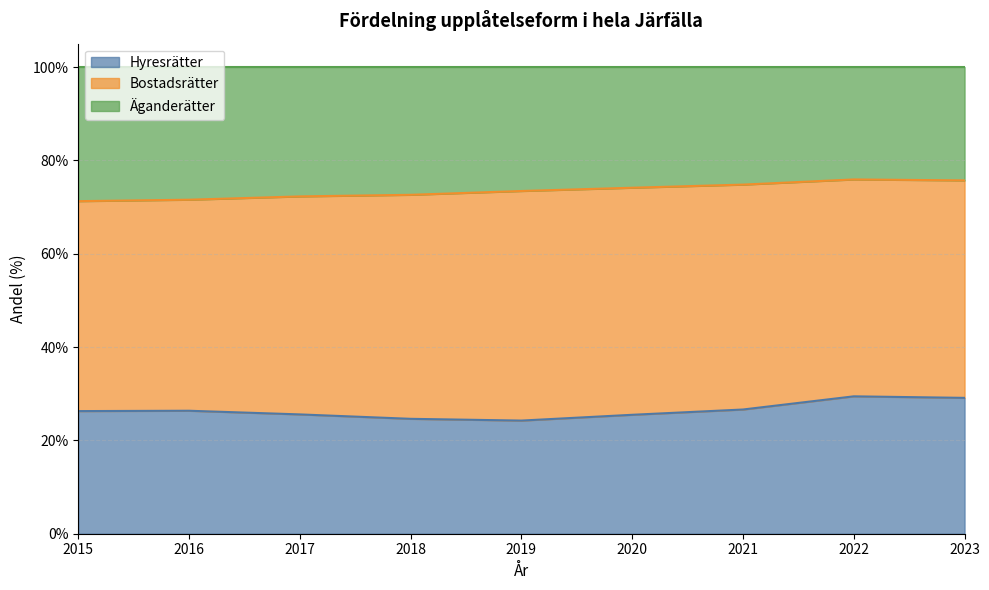

Which category has the lowest value across all series?

2019